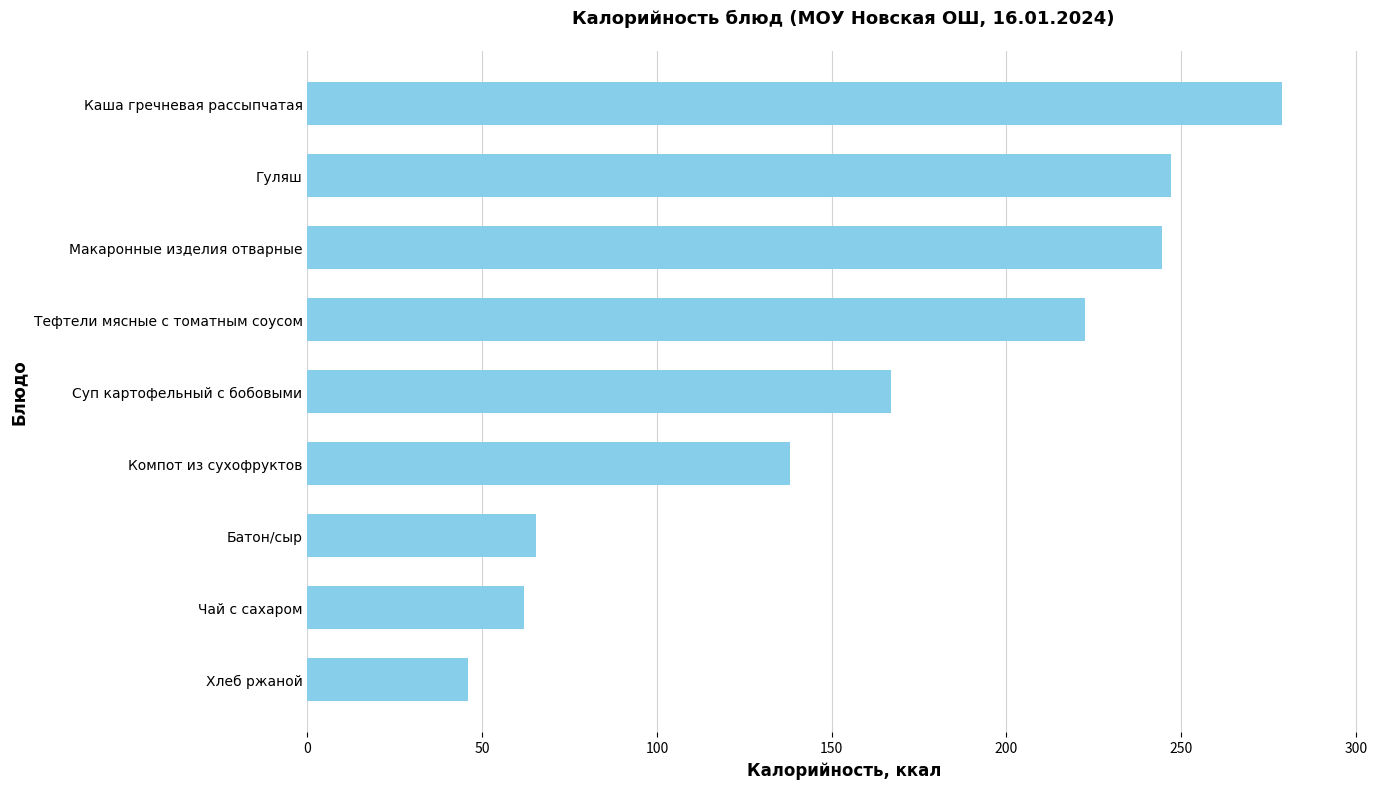

What is the average value?

163.5